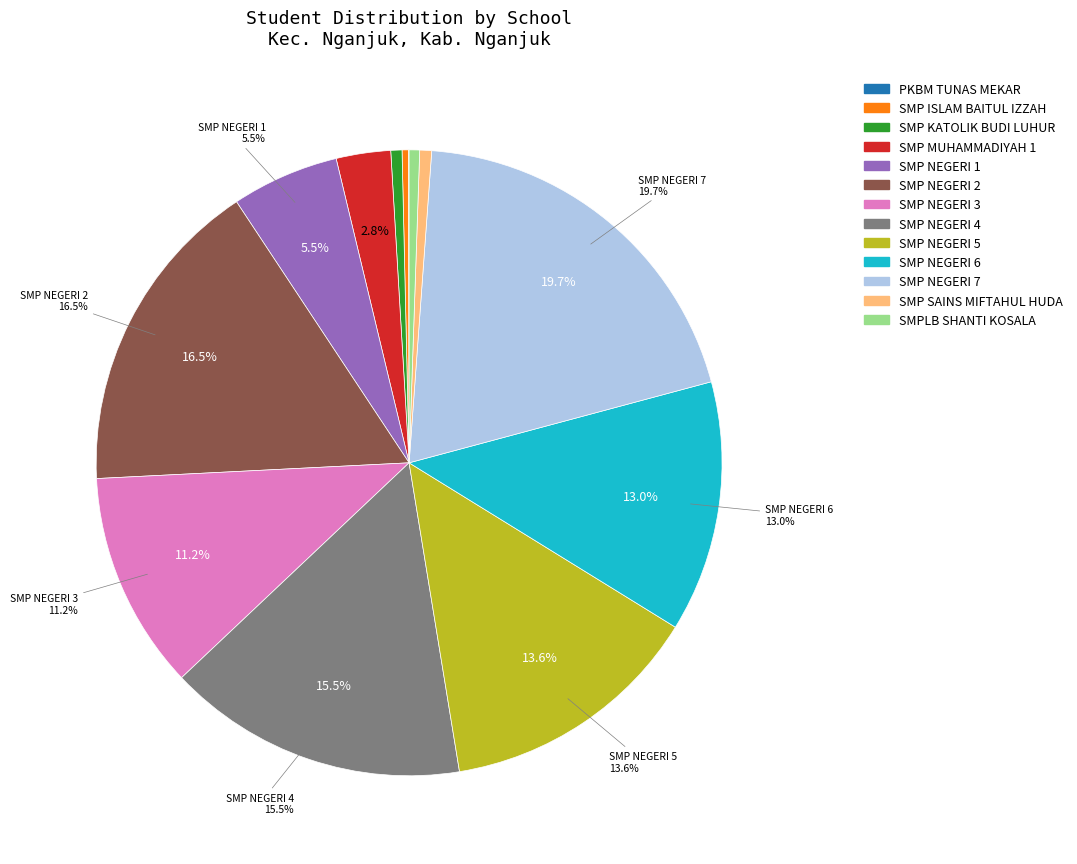

True or false: SMP NEGERI 1 accounts for 6% of the total.

True